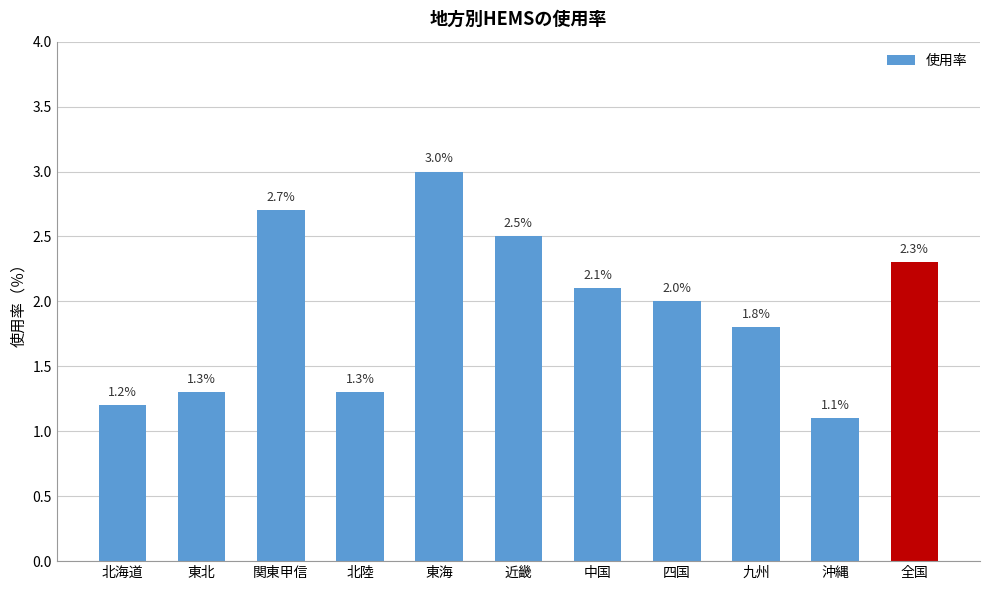

Is it true that the value at 東北 is 0.9?

False